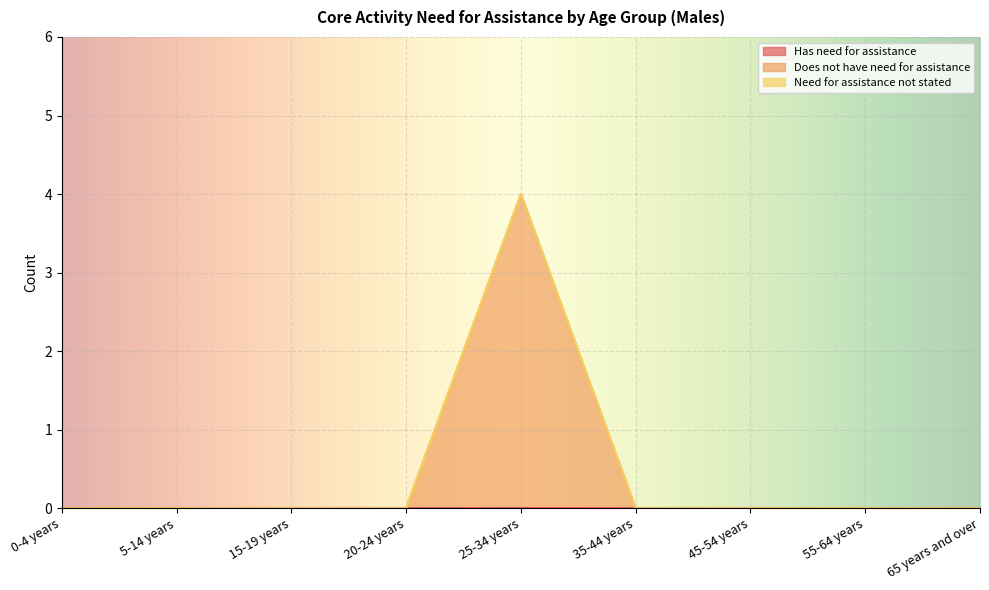

True or false: Need for assistance not stated has more than 1 points higher than both neighbors.

False